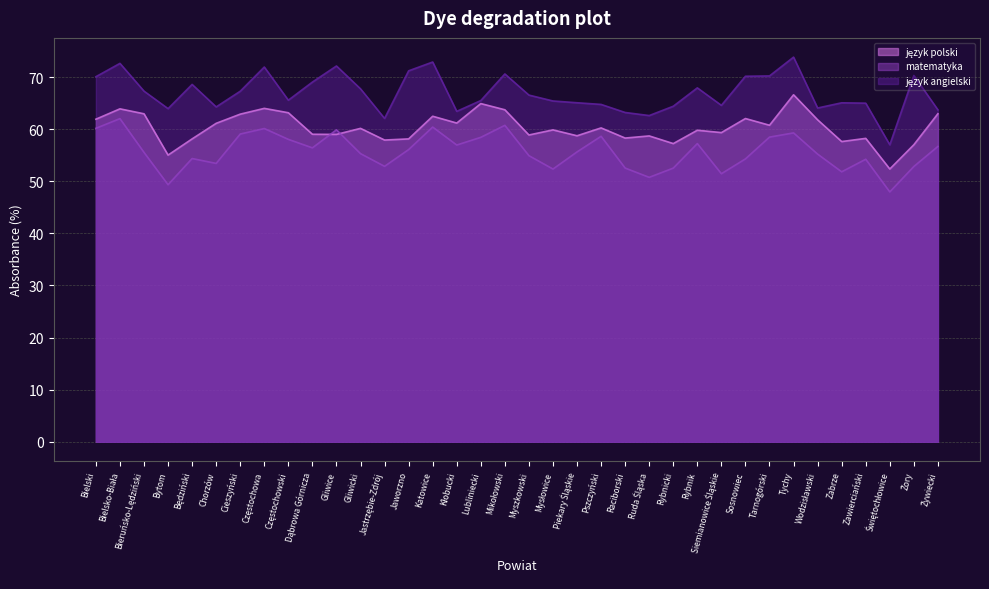

How many data points does each series have?

36